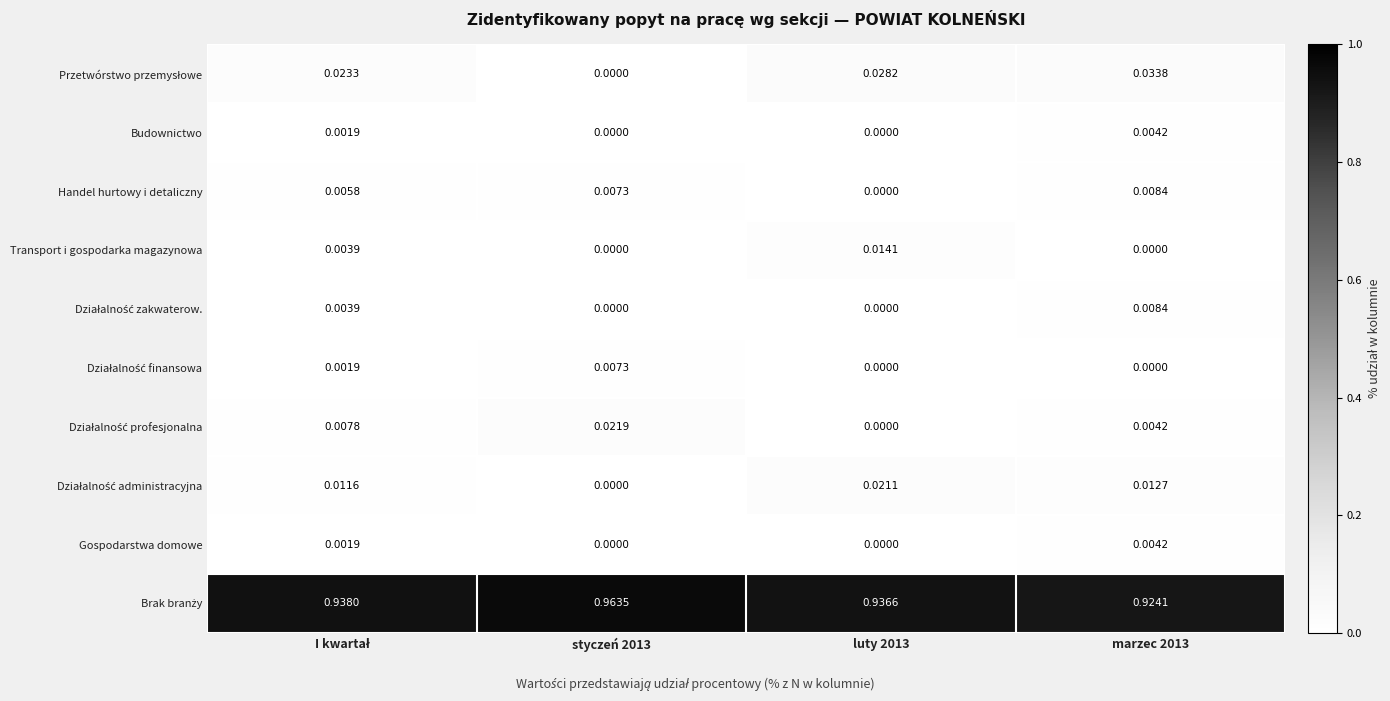

At how many categories does at least one series exceed 0?

4